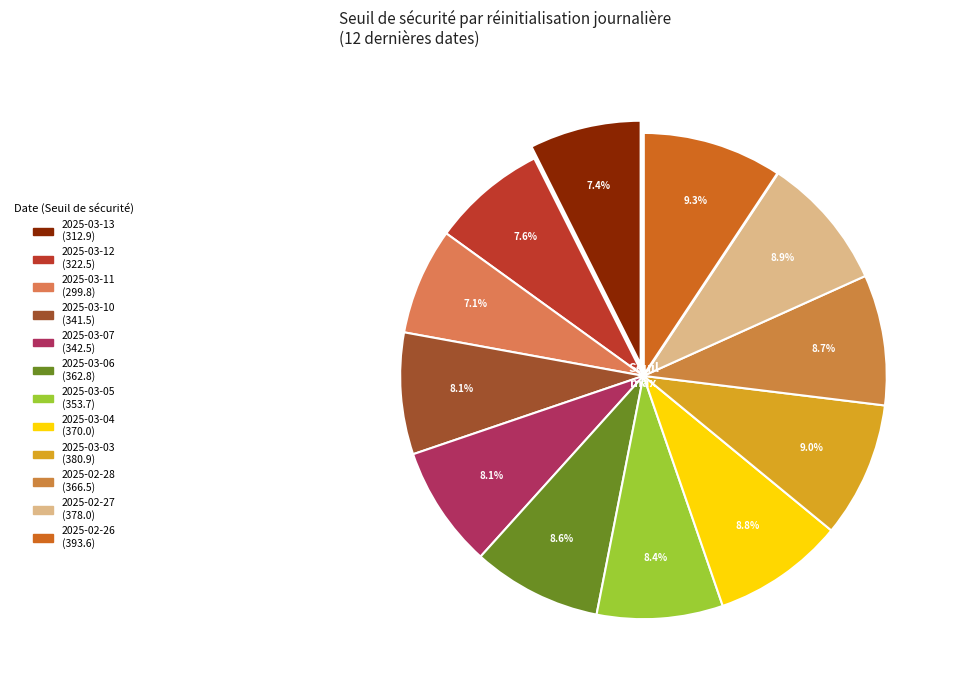

How many segments does this pie chart have?

12